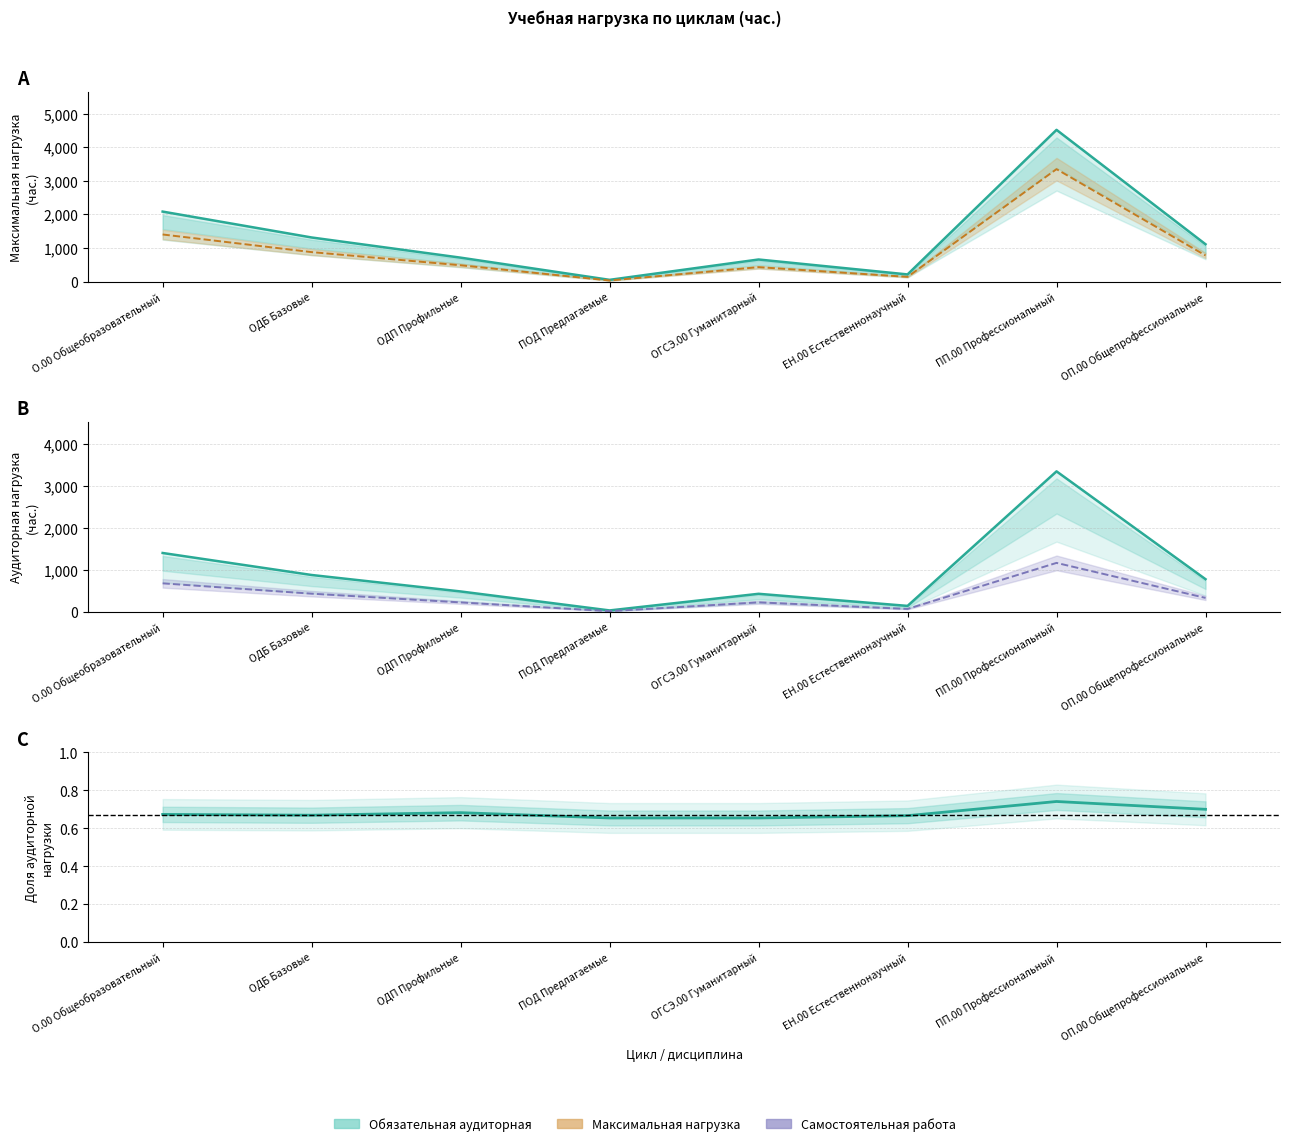

What is the sum of the Максимальная нагрузка values at ЕН.00 Естественнонаучный and О.00 Общеобразовательный?

2301.0